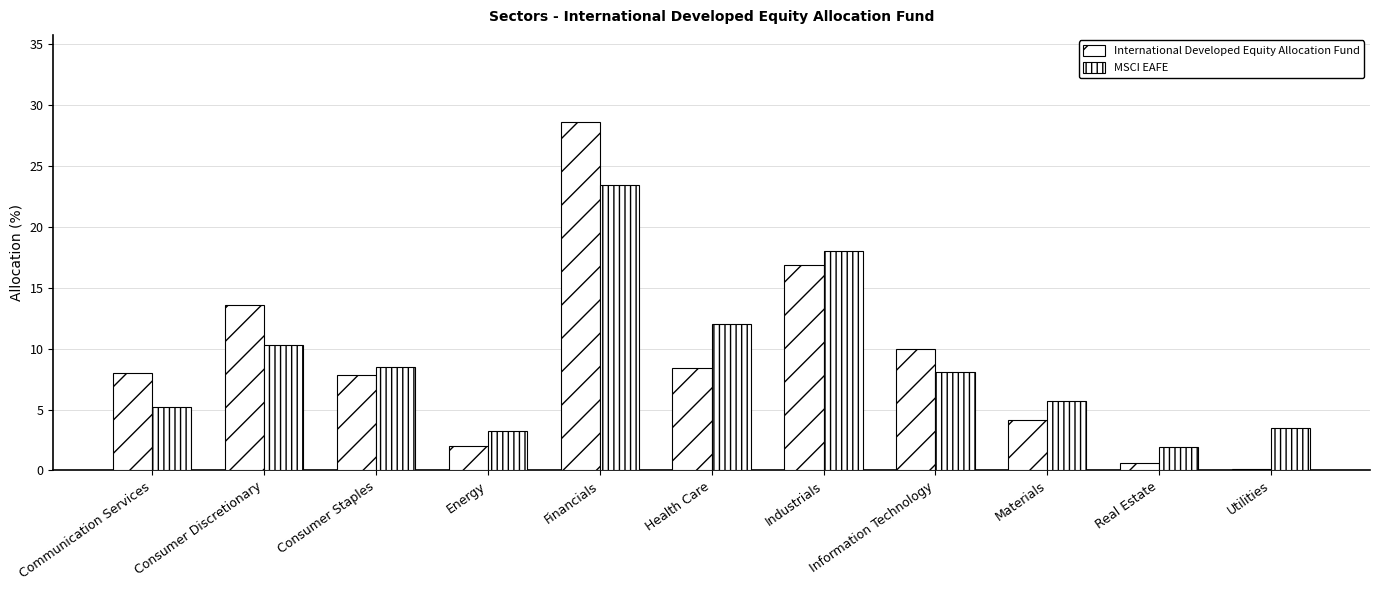

Count the number of categories in the chart.

11